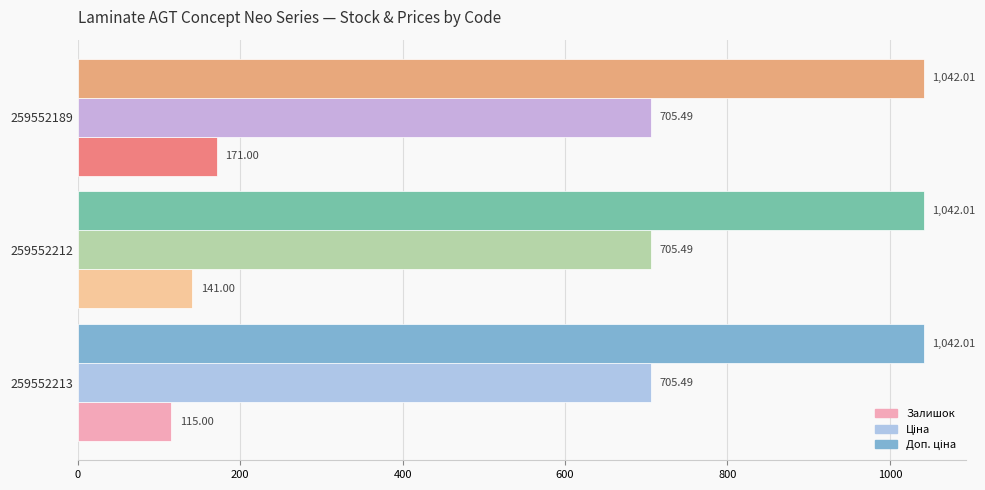

Rank the categories by Залишок value from lowest to highest.

259552213, 259552212, 259552189